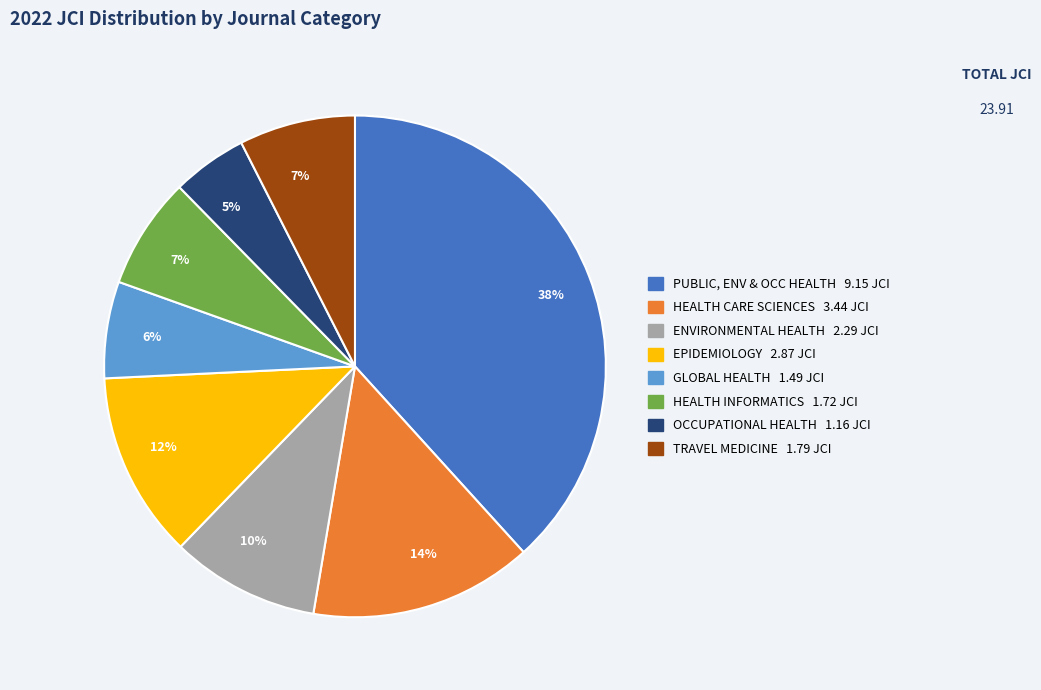

Does any single category account for the majority?

No